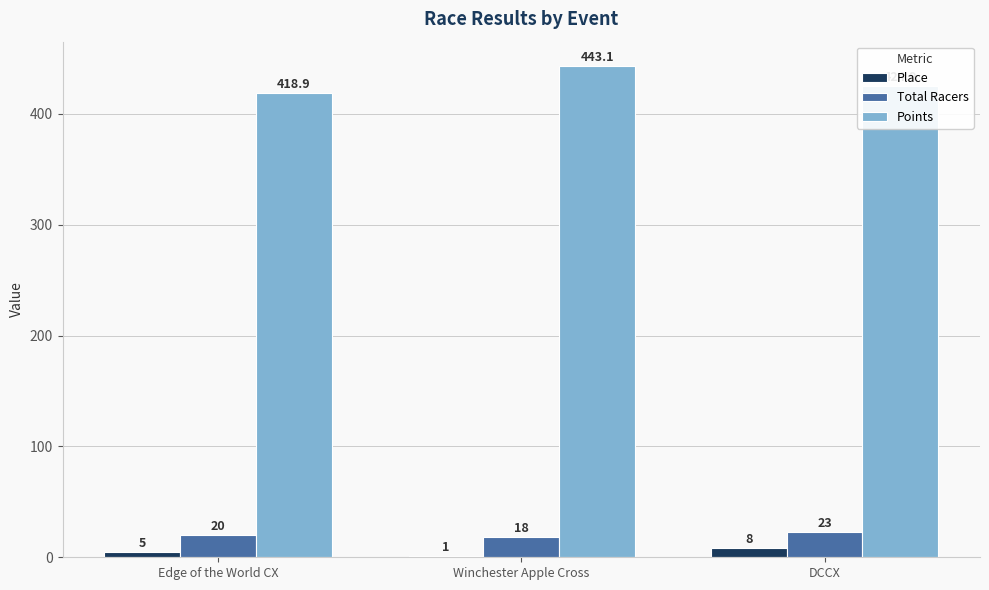

What is the total value across all series at Winchester Apple Cross?

462.1